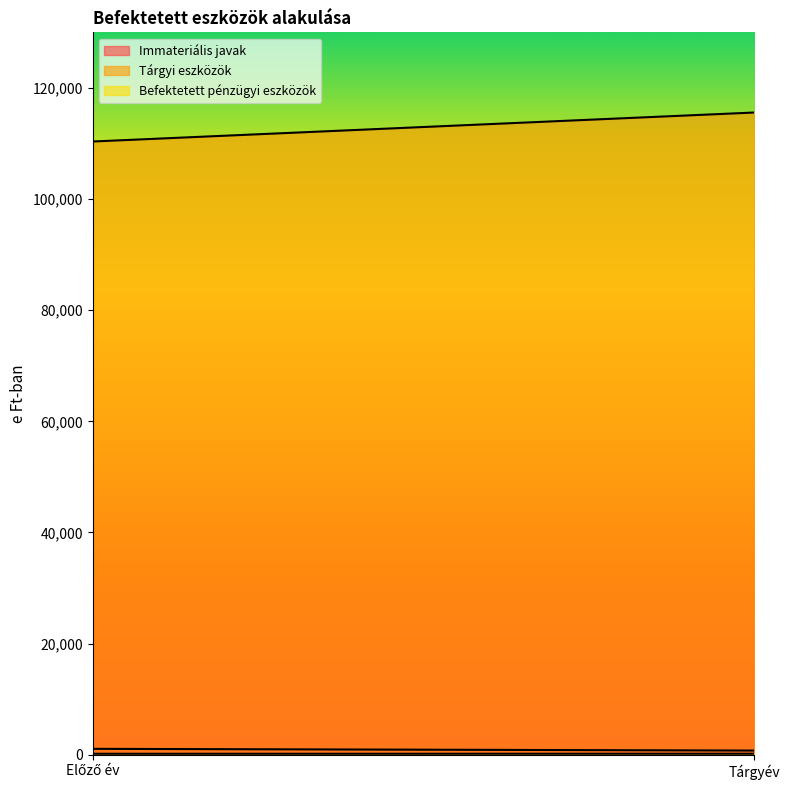

What is the total value across all series at Előző év?

111593